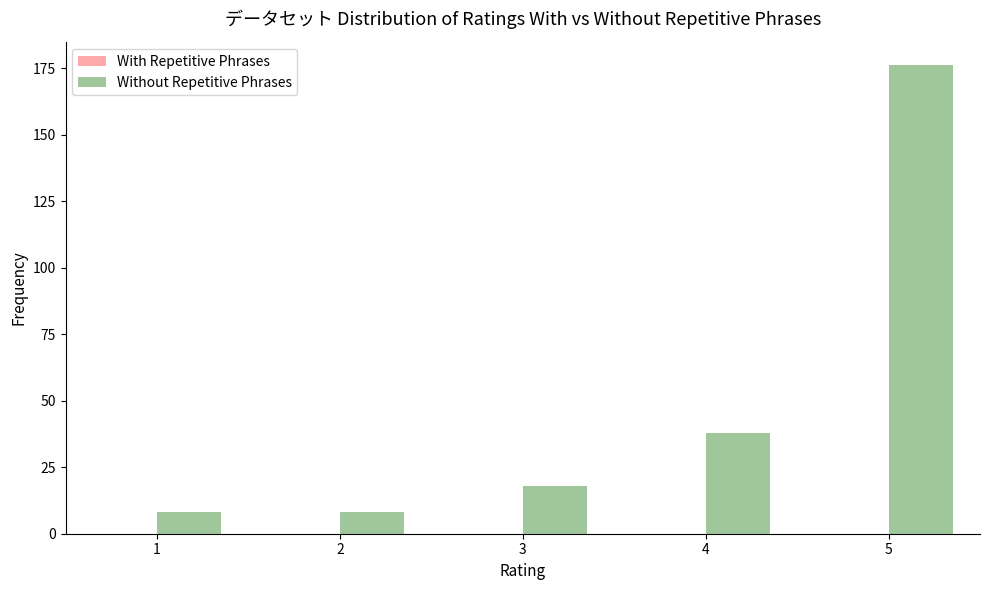

What is the average value?

50